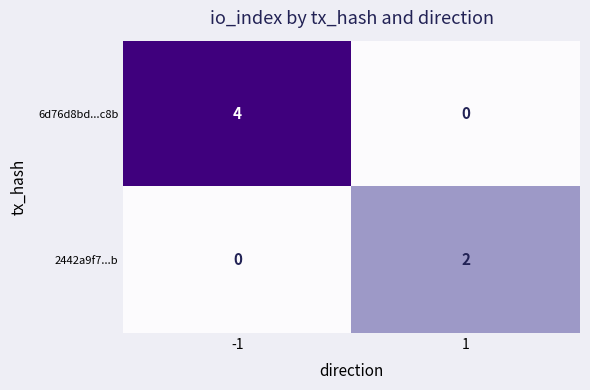

What is the maximum value shown in the chart?

4